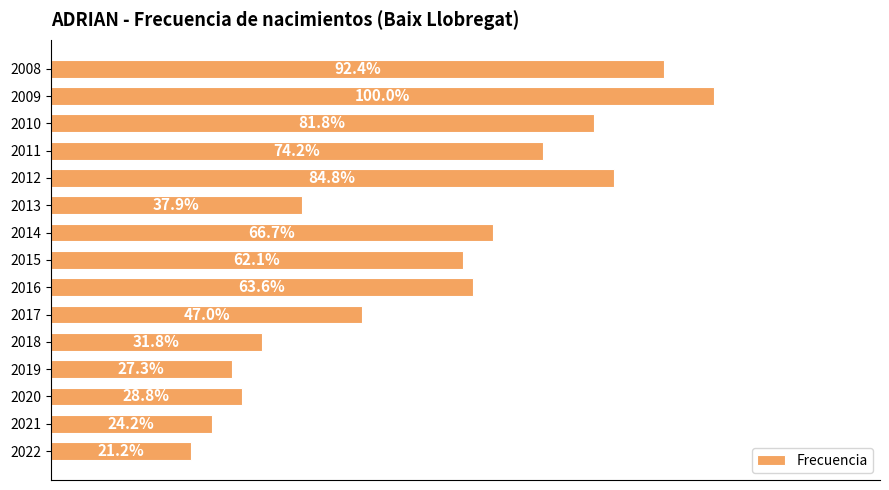

Are the bars horizontal?

Yes